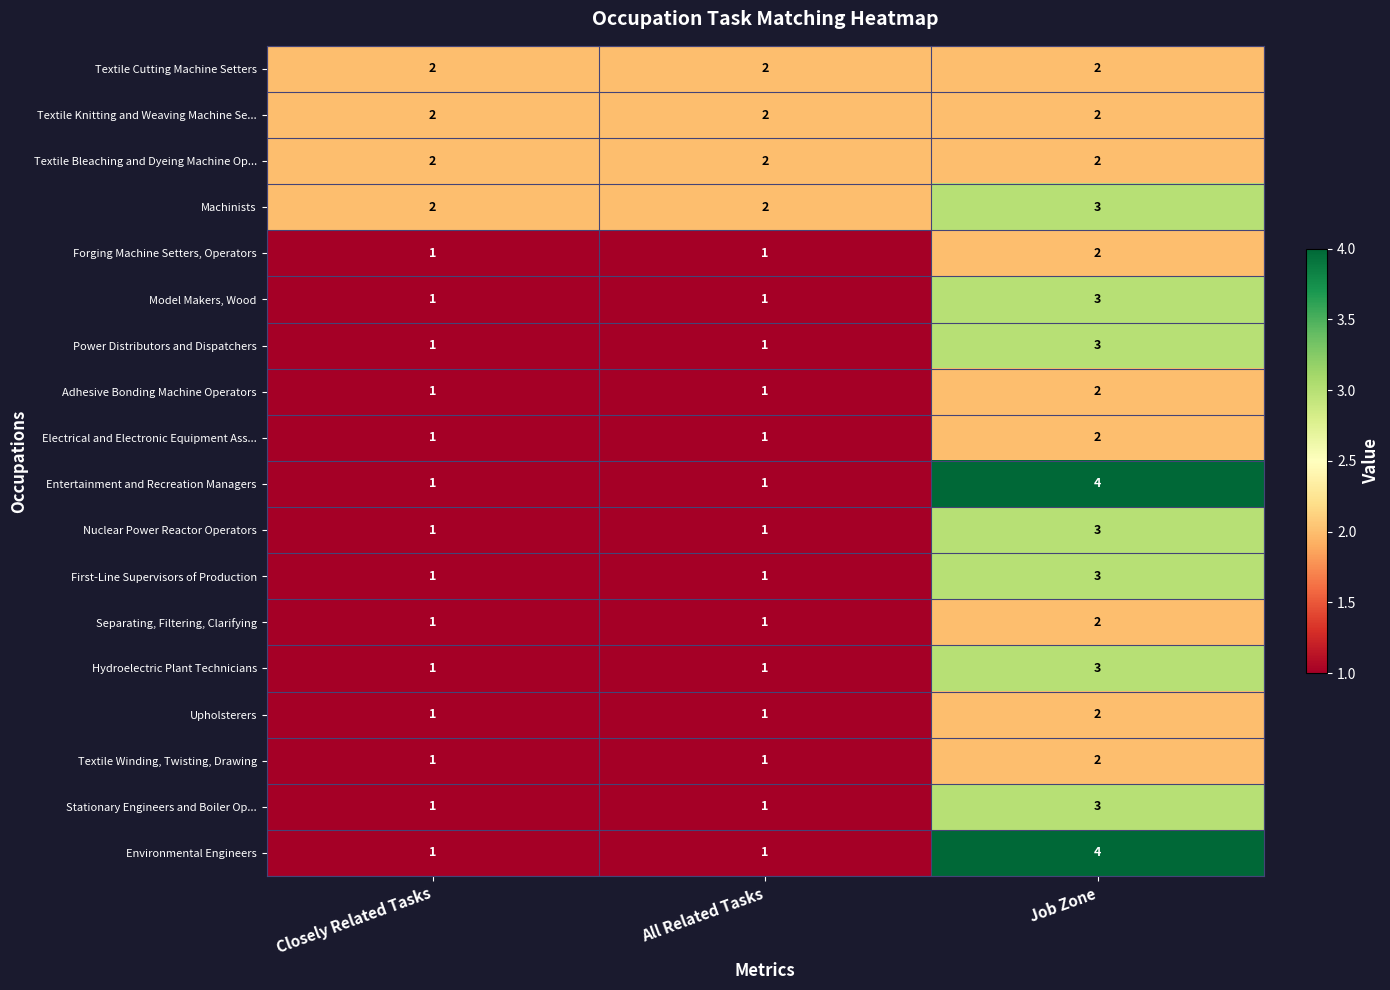

Count the Stationary Engineers and Boiler Op... values in the range 1 to 3.

3